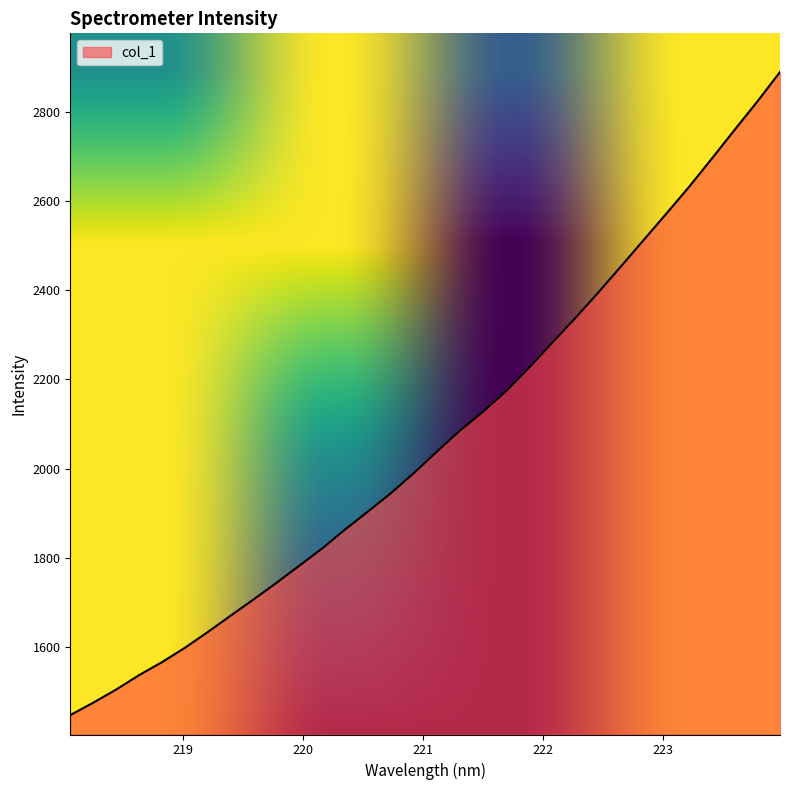

What is the maximum value shown in the chart?

2888.4